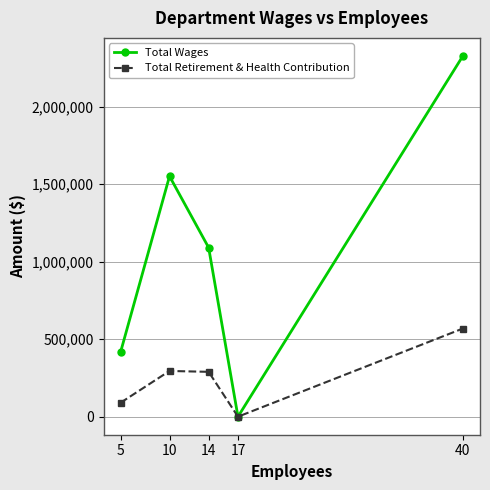

In Total Retirement & Health Contribution, how many points are lower than both neighbors (excluding endpoints)?

1